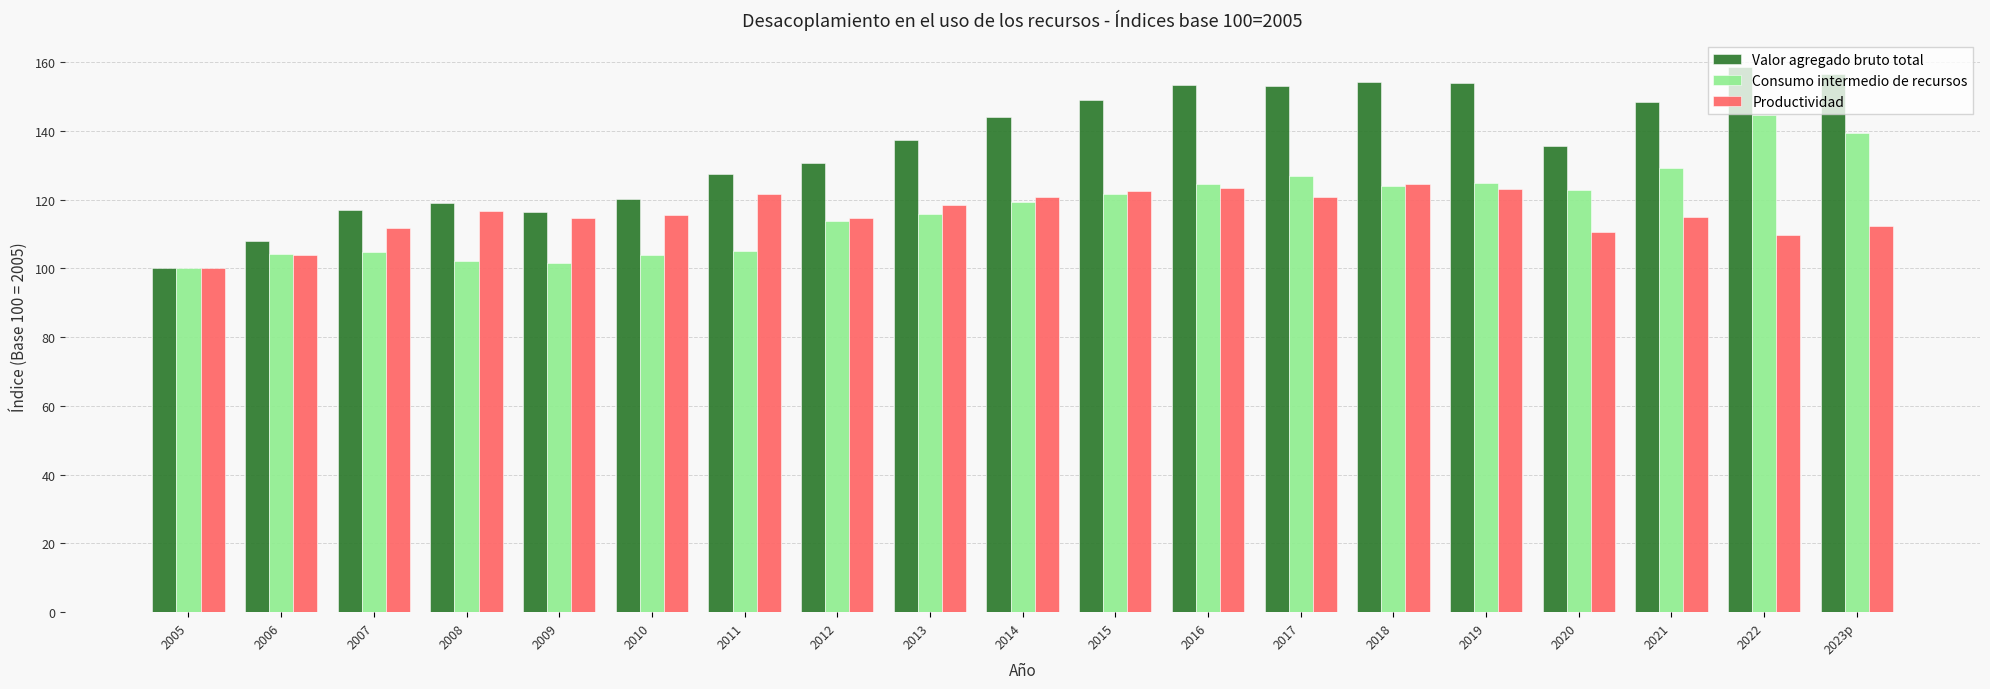

The Valor agregado bruto total series shows 135.7 at 2020. True or false?

True